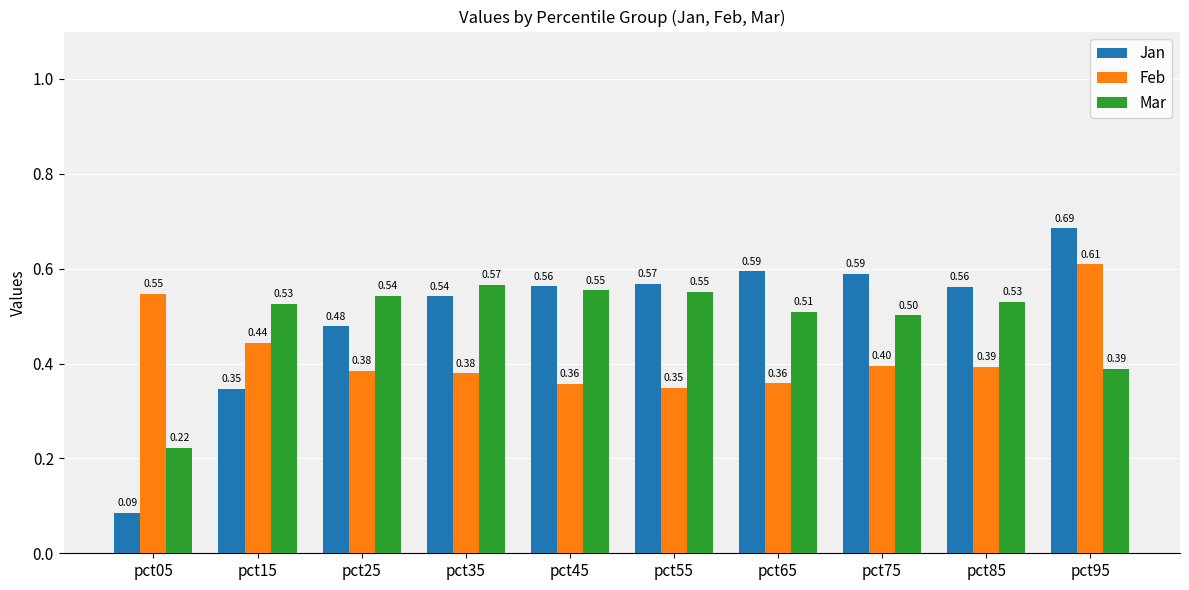

Which series changed the most between pct35 and pct75?

Mar